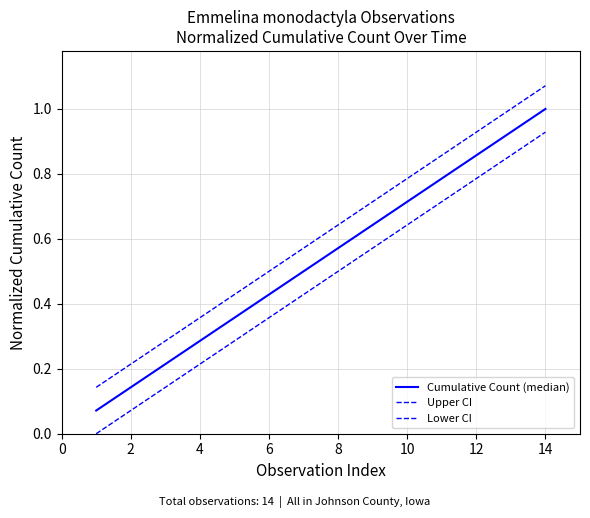

Does the chart have visible grid lines?

Yes